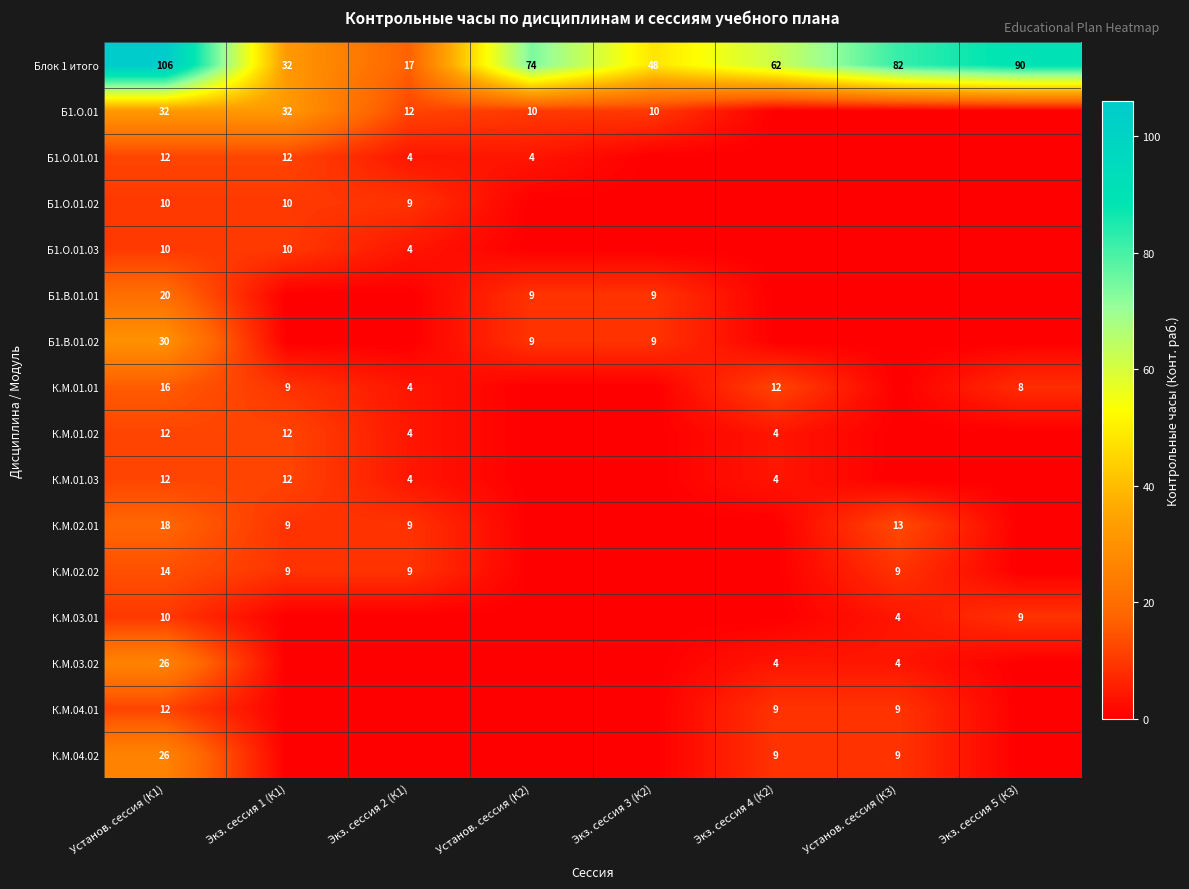

At how many categories does at least one series exceed 30?

7